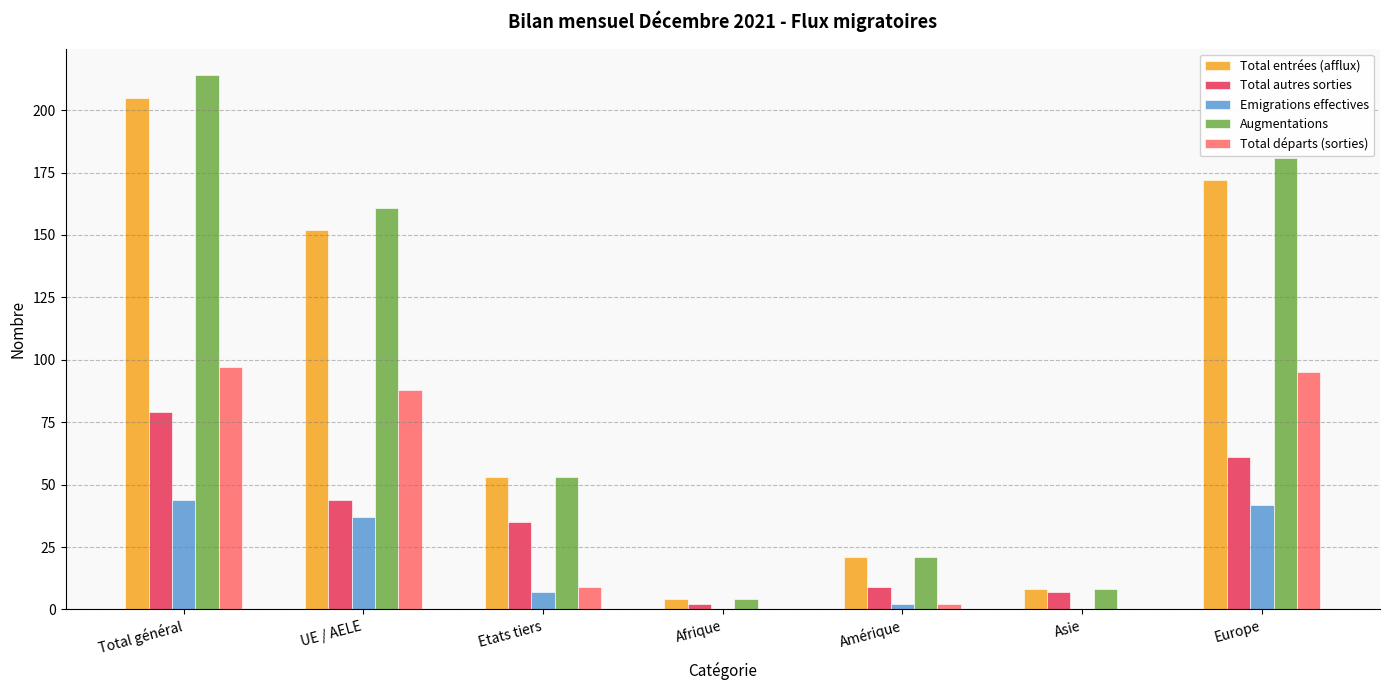

Which series has the largest total across all categories?

Augmentations